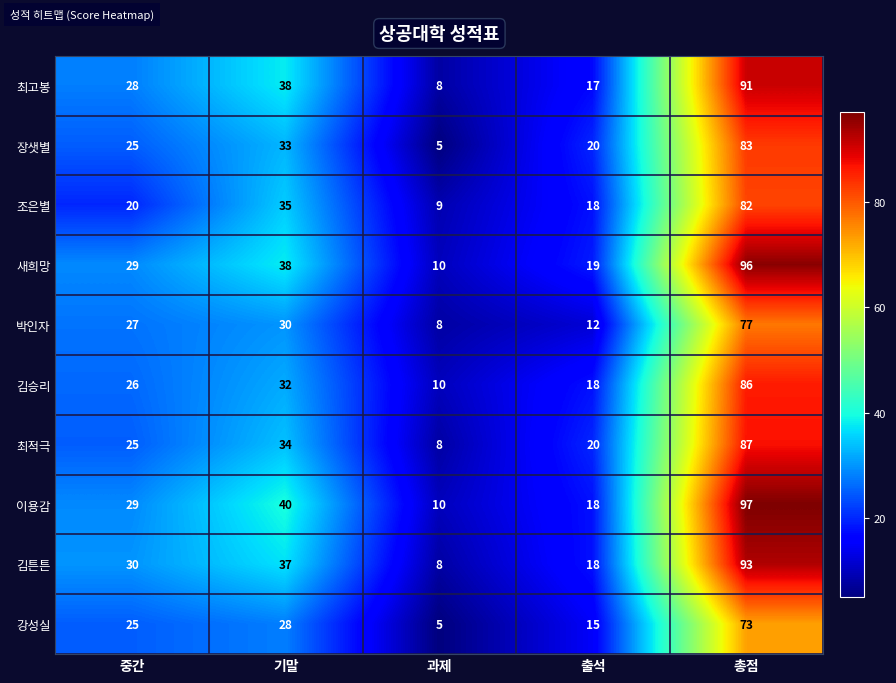

What is the difference between the 최고봉 values at 기말 and 중간?

10